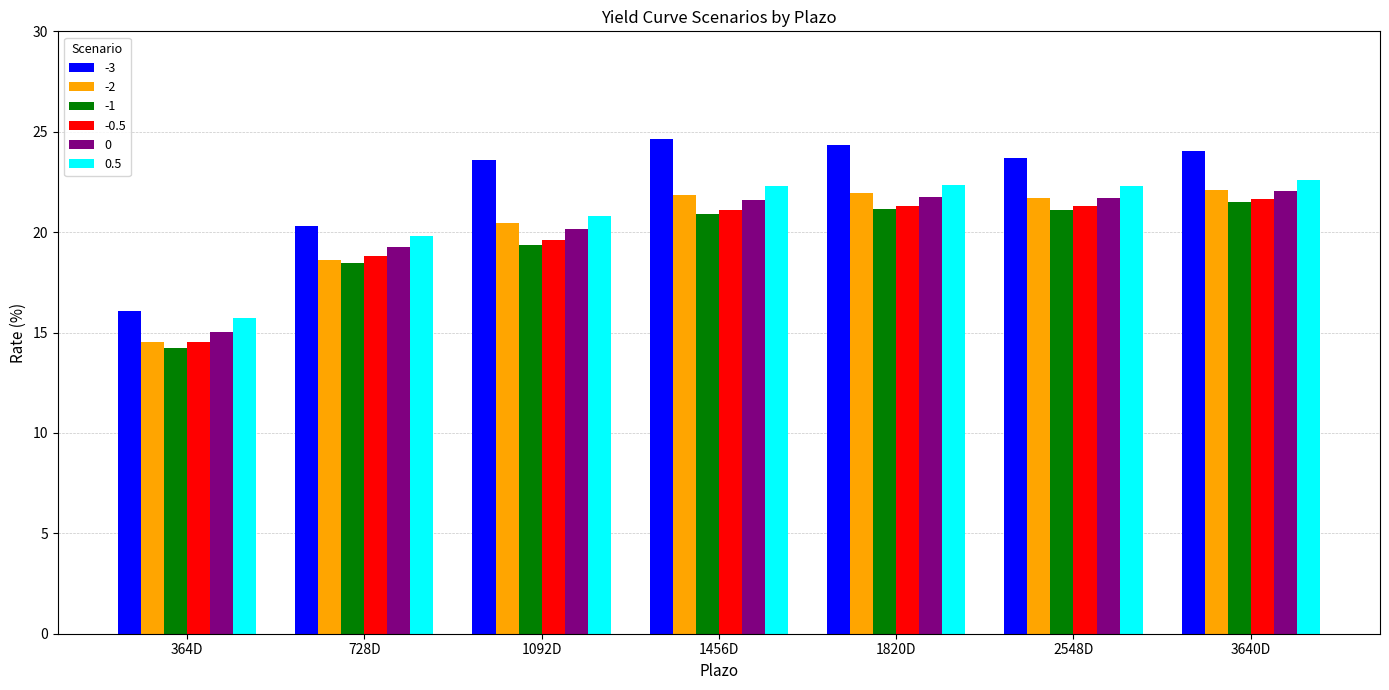

What is the value of the -3 bar at the 4th from the left?

24.6